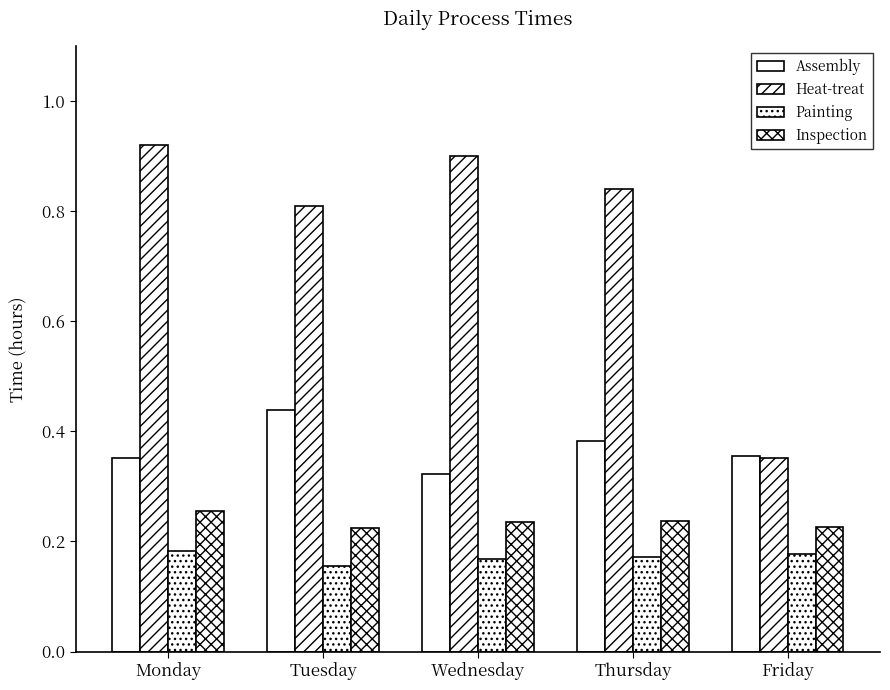

What is the sum of all Inspection values?

1.2